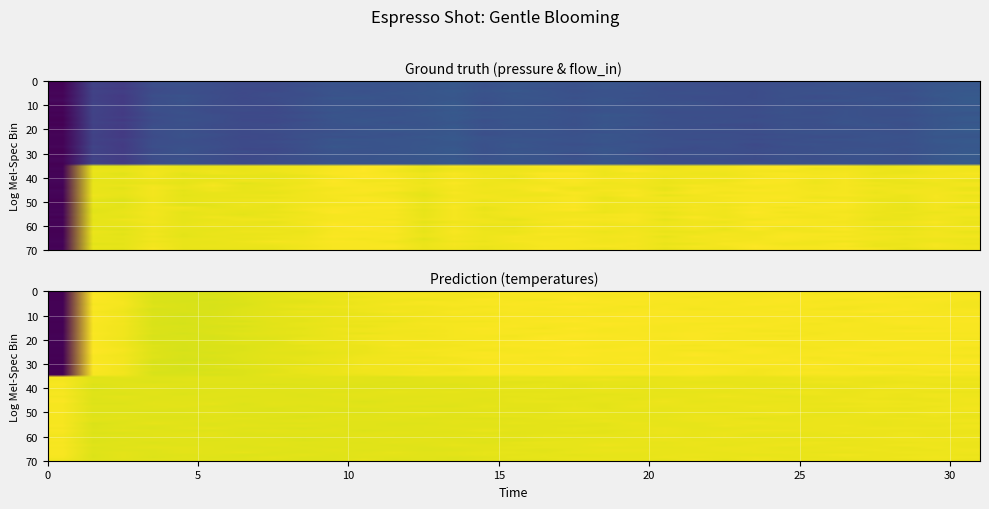

Is it true that water_temperature_in equals 51.2 at 29?

False